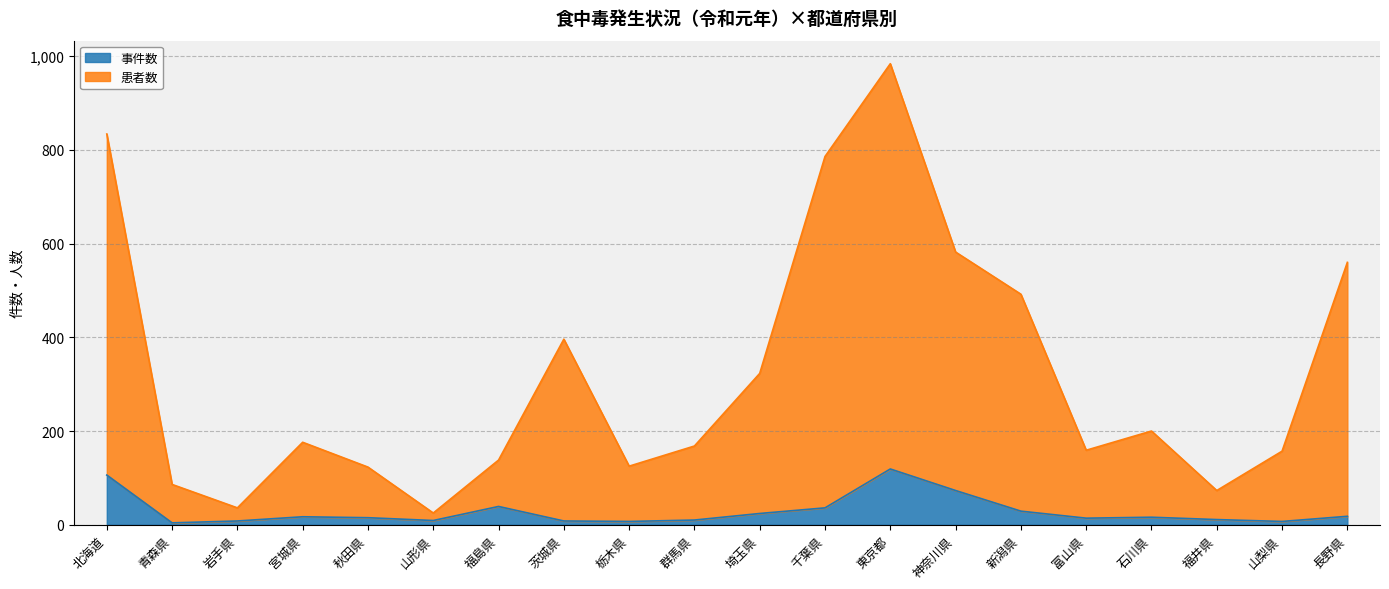

Rank the series at 新潟県 from lowest to highest value.

事件数, 患者数